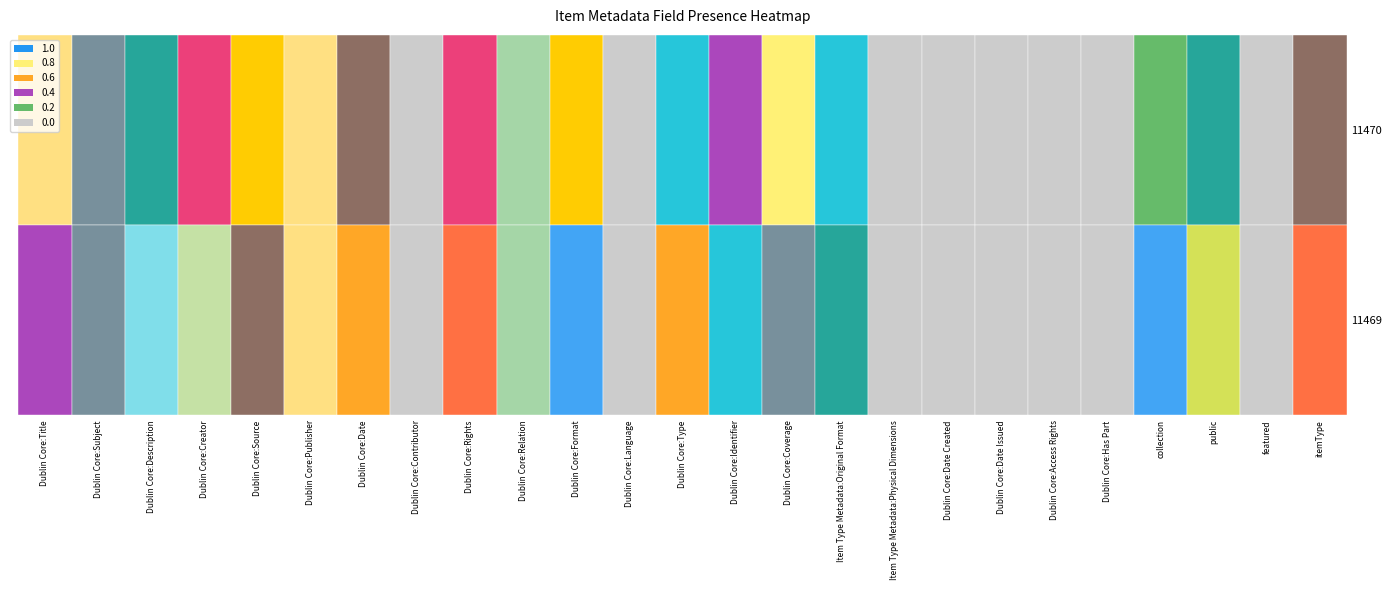

How many values in the 11469 series are below 1?

8